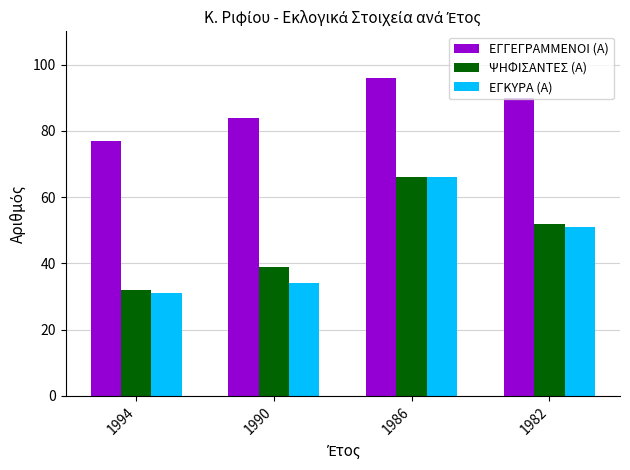

What is the total value across all series at 1994?

140